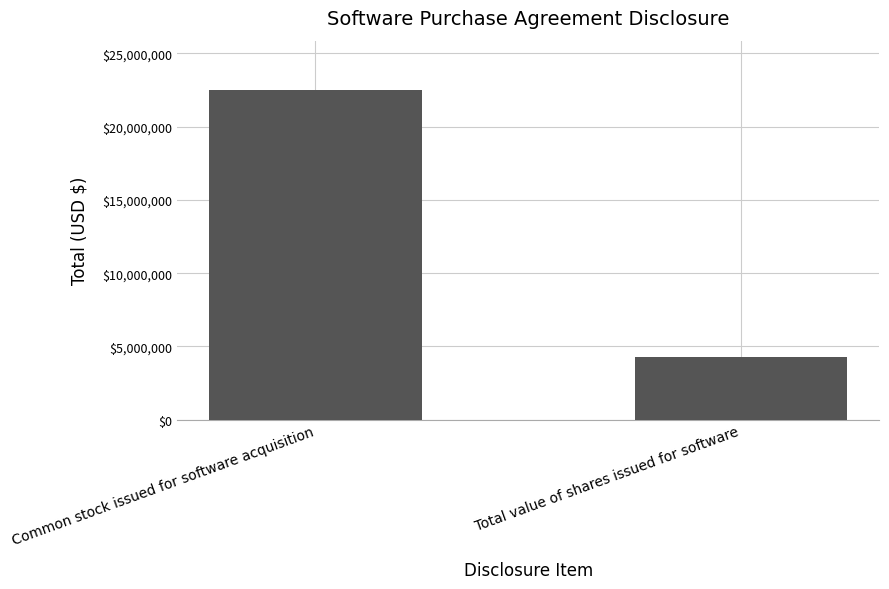

Reading left to right, transcribe all the data shown in this chart.

Common stock issued for software acquisition=22500000	Total value of shares issued for software=4275000